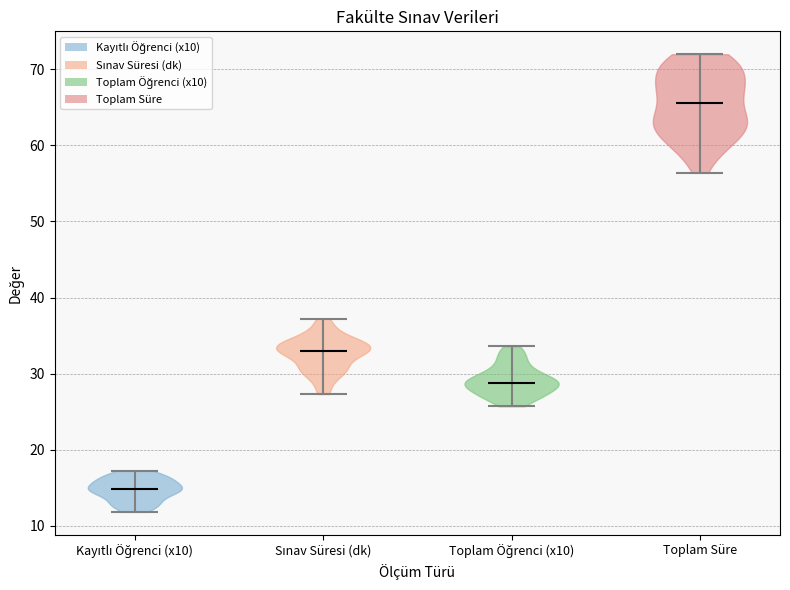

Which violin has the lowest median line?

Kayıtlı Öğrenci (x10)